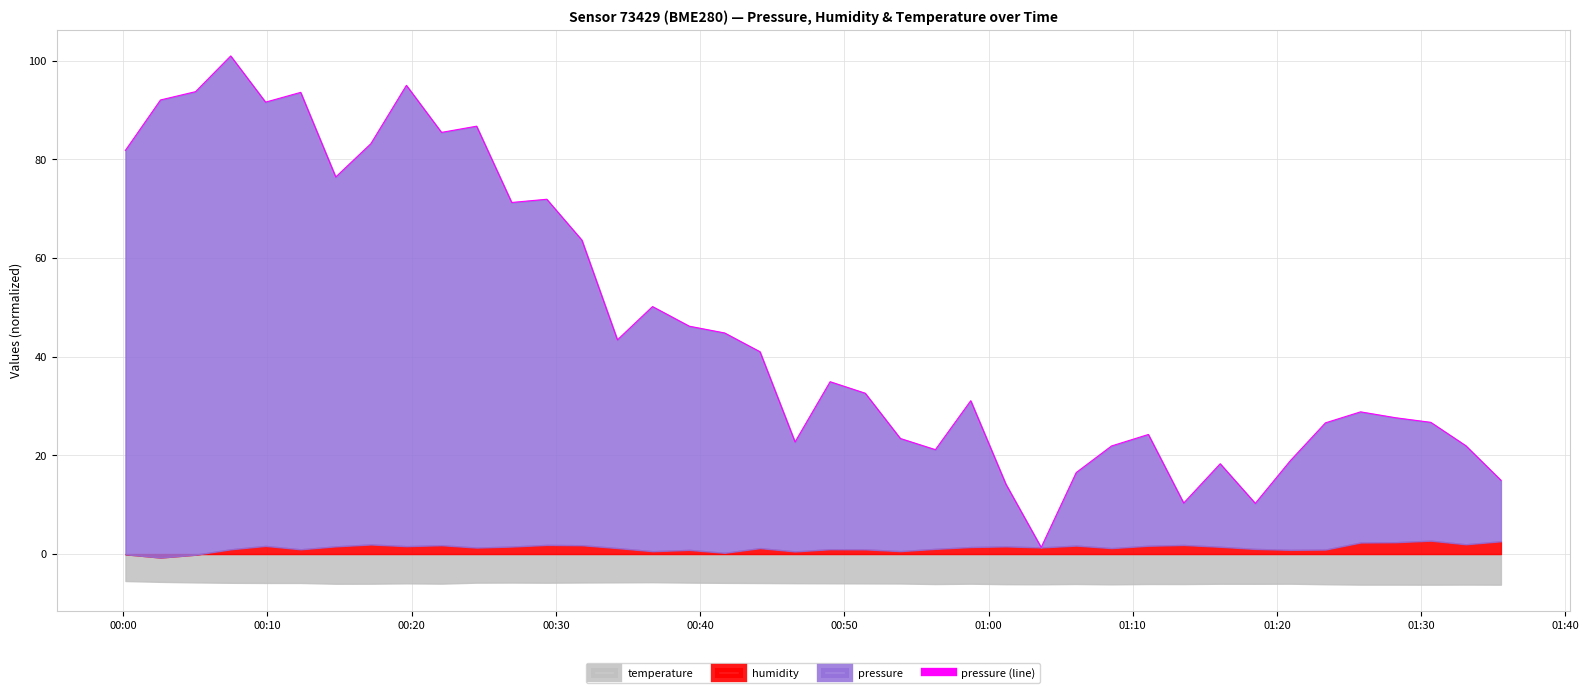

True or false: the data shows 38.0 at 12.

False